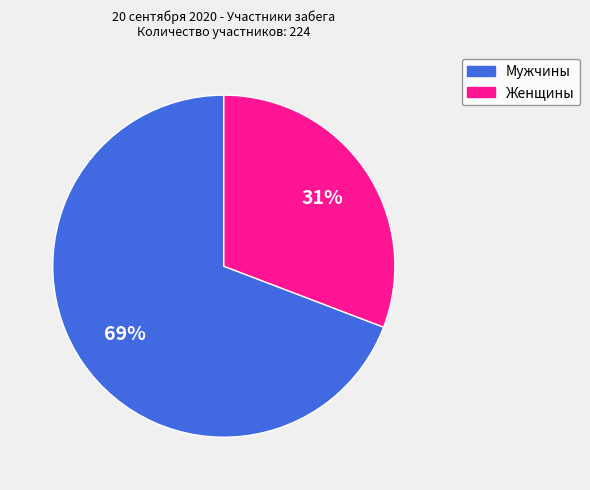

What is the smallest slice in the pie chart?

Женщины